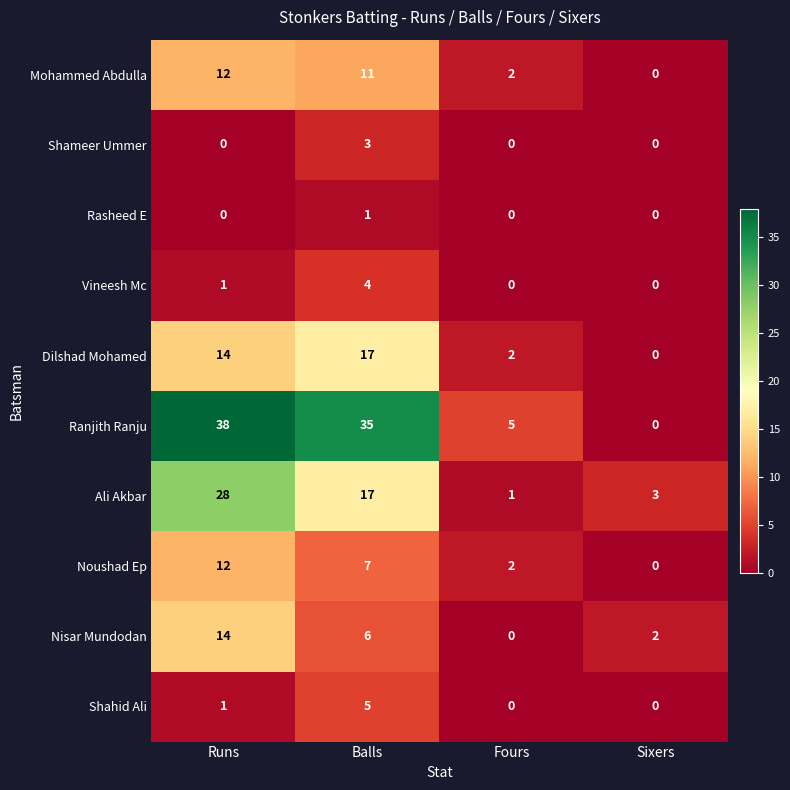

The Rasheed E series shows 1 at Fours. True or false?

False